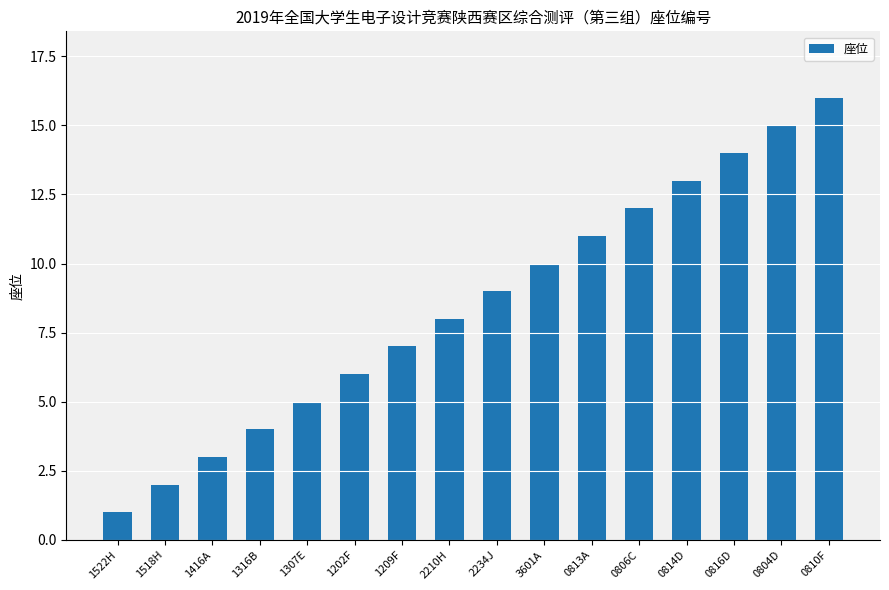

How many data points are less than 9?

8